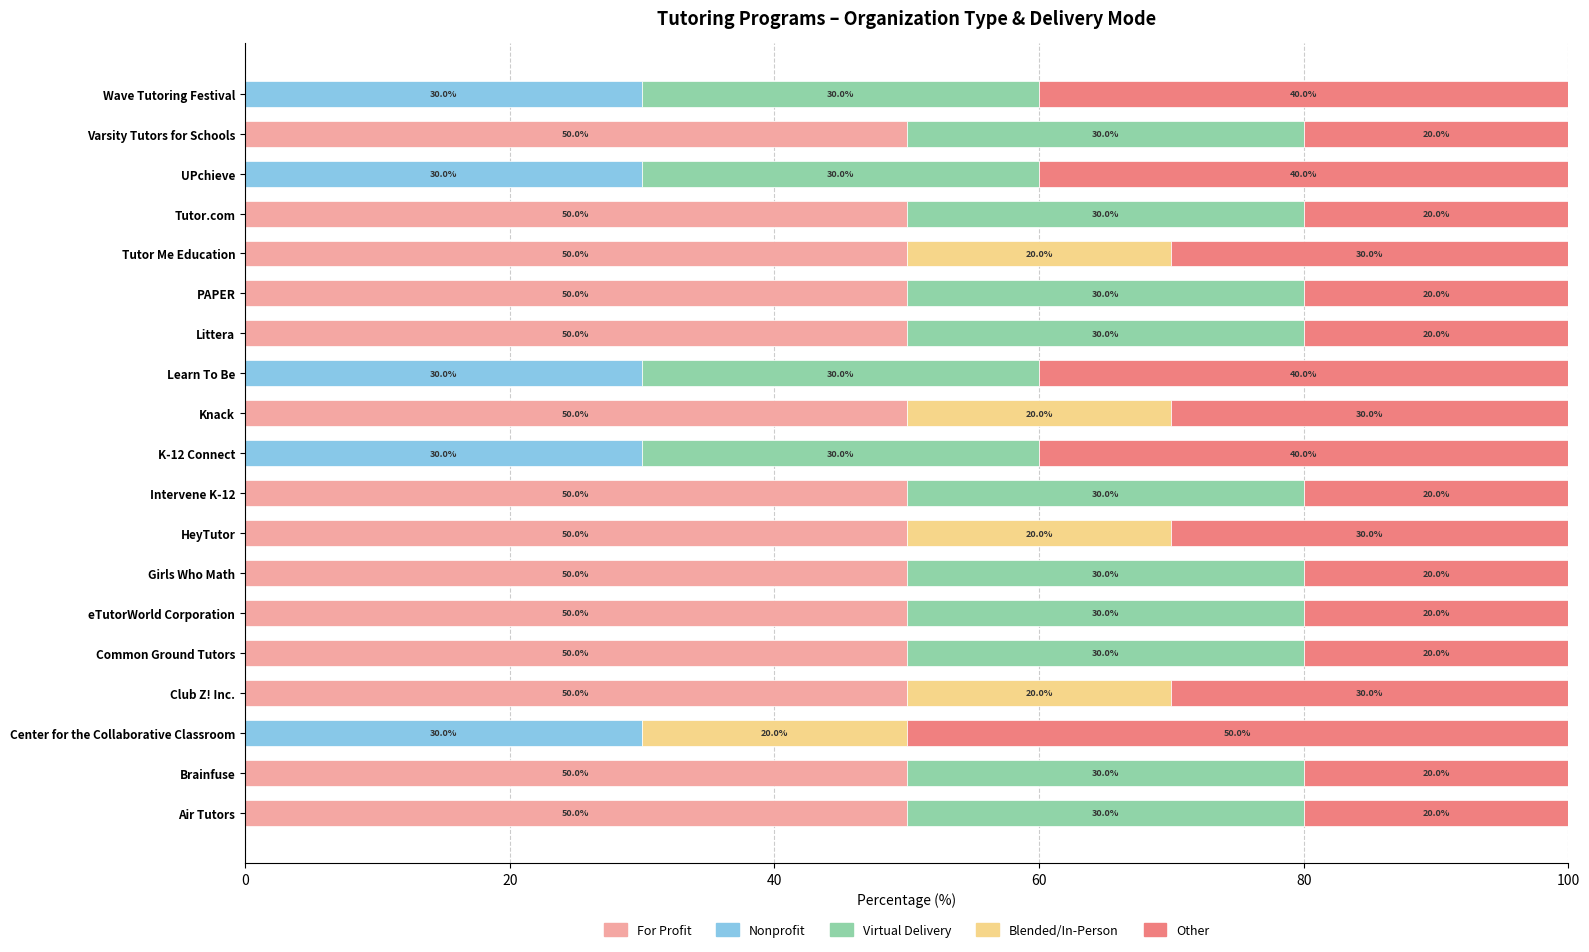

What is the total value across all series at Club Z! Inc.?

100